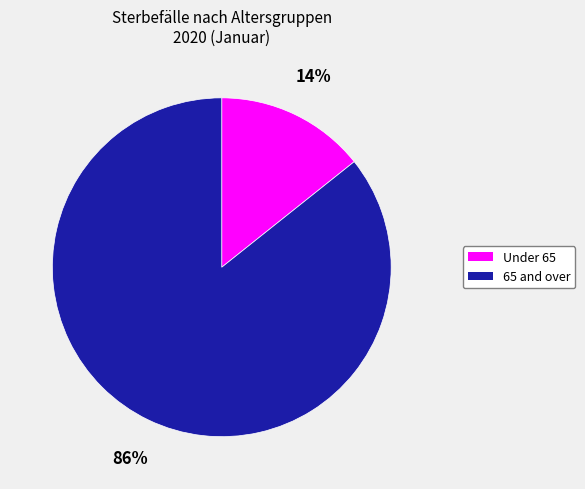

Is there a majority slice in this chart?

Yes